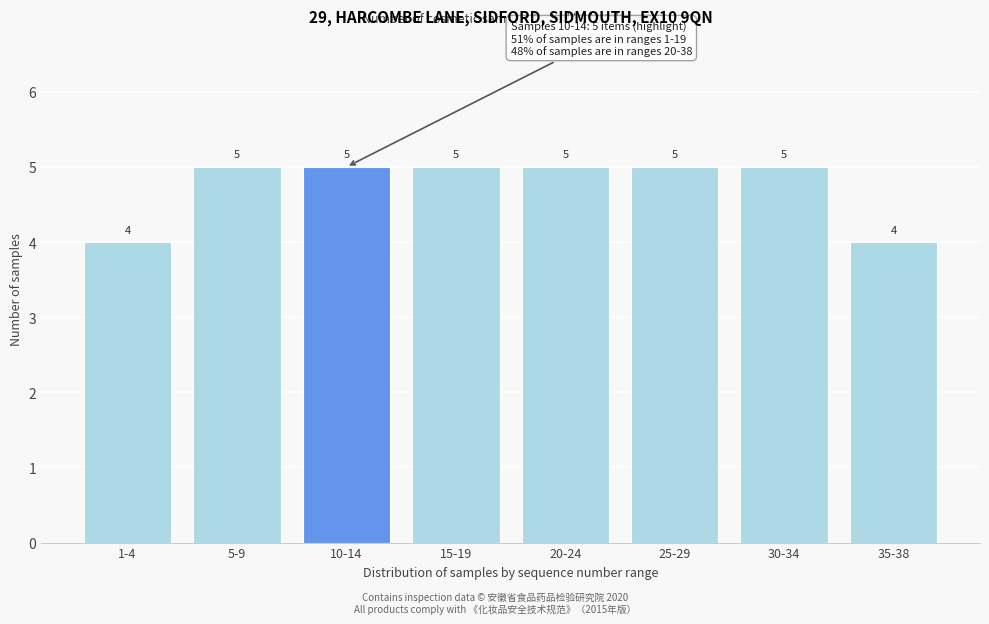

Reading right to left, extract all data points from this chart.

4	5	5	5	5	5	5	4